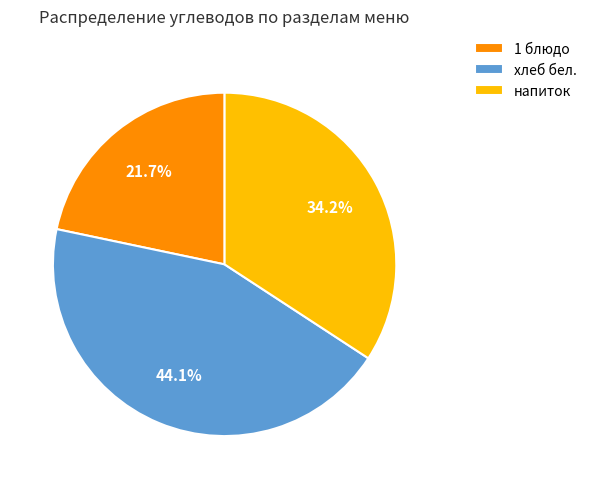

Rank the categories by value from highest to lowest.

хлеб бел., напиток, 1 блюдо